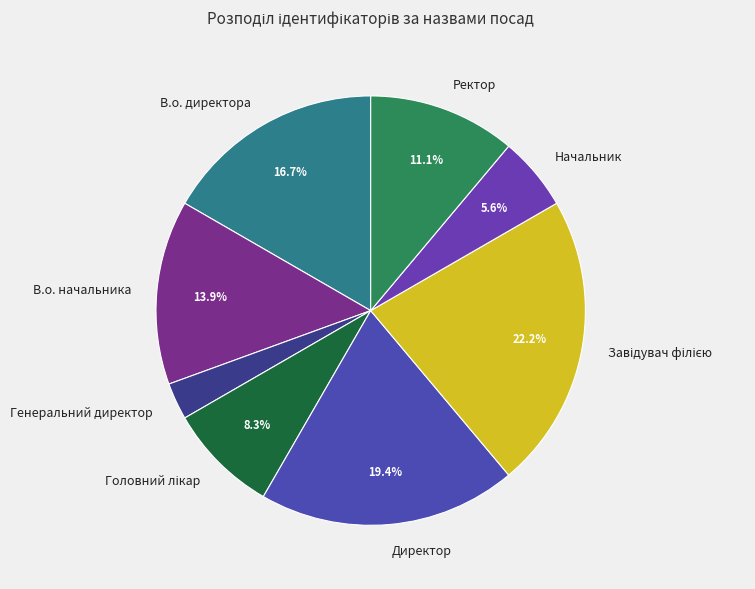

Combined, do Начальник and Директор account for over 50%?

No